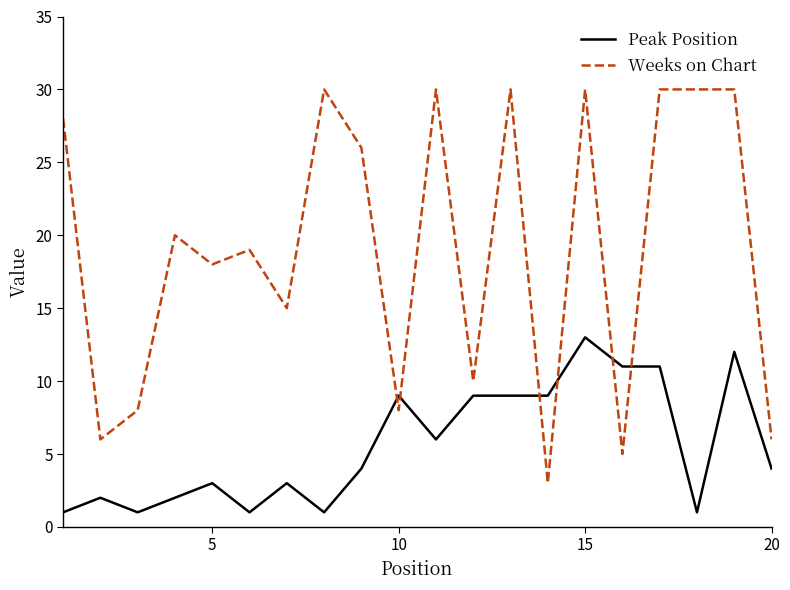

How many lines are shown in the chart?

2